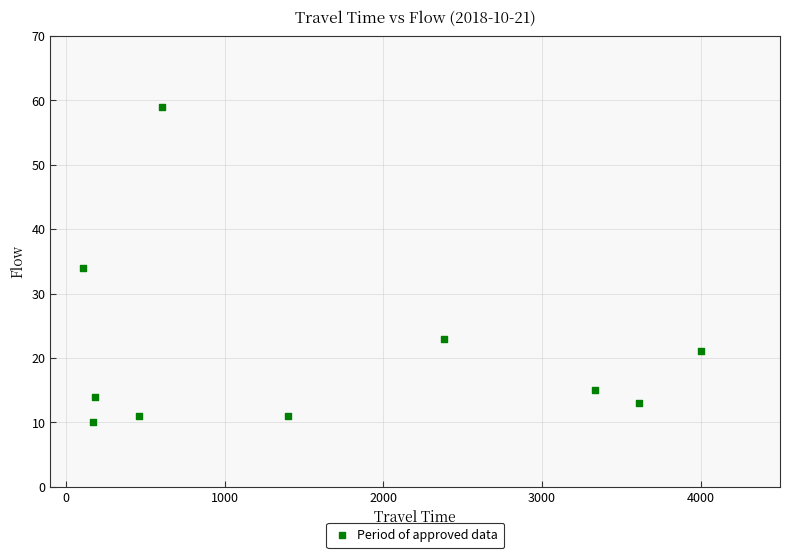

What is the average Y value?

21